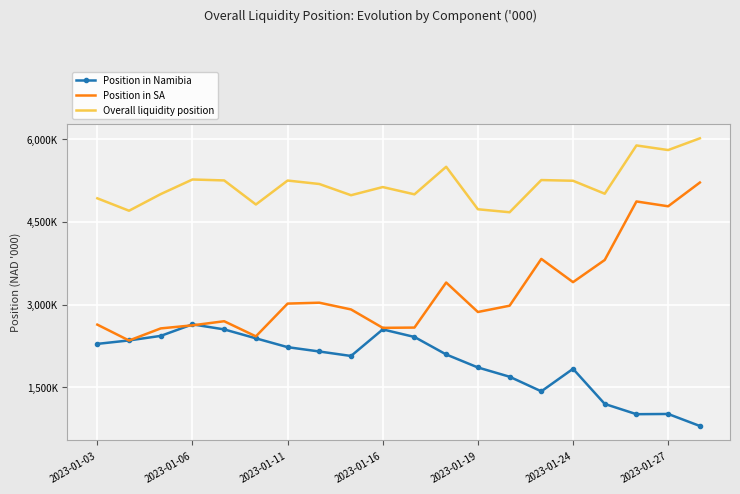

True or false: Overall liquidity position has more than 1 points higher than both neighbors.

True